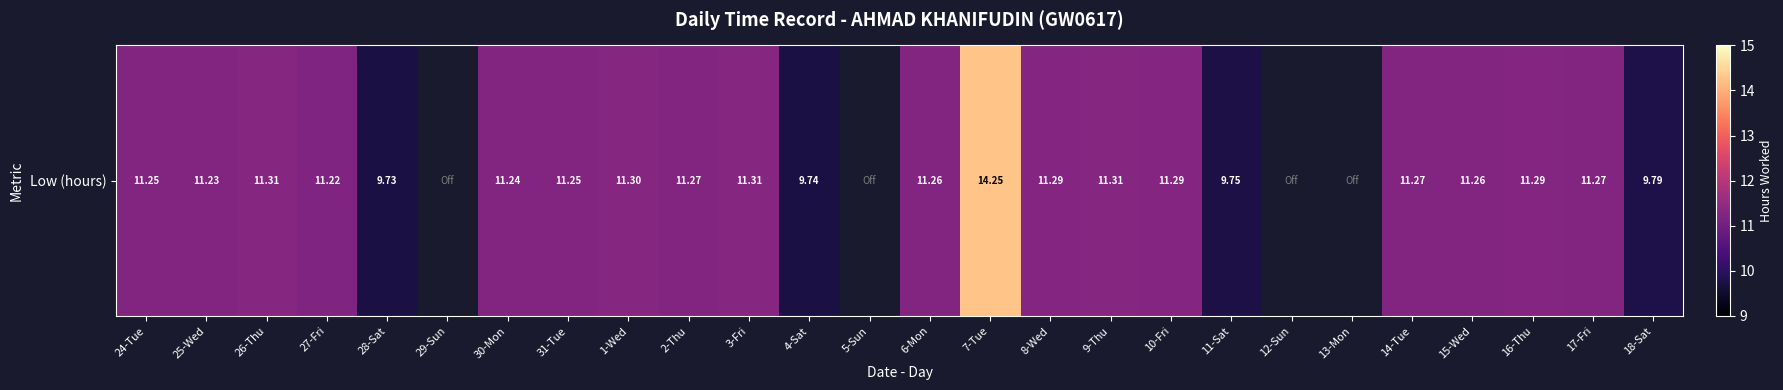

At which label does the data first exceed 11?

24-Tue